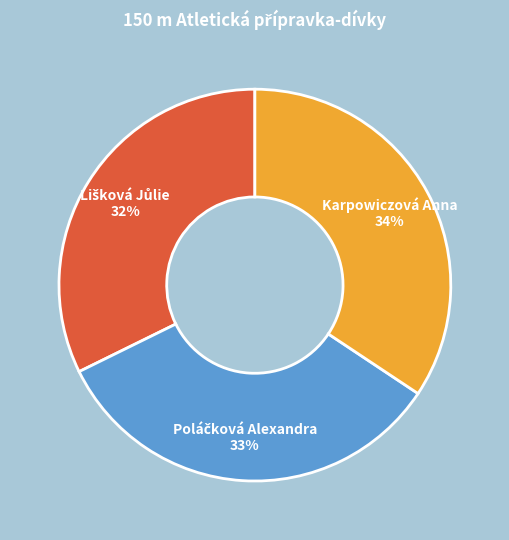

Count the number of slices in the pie.

3